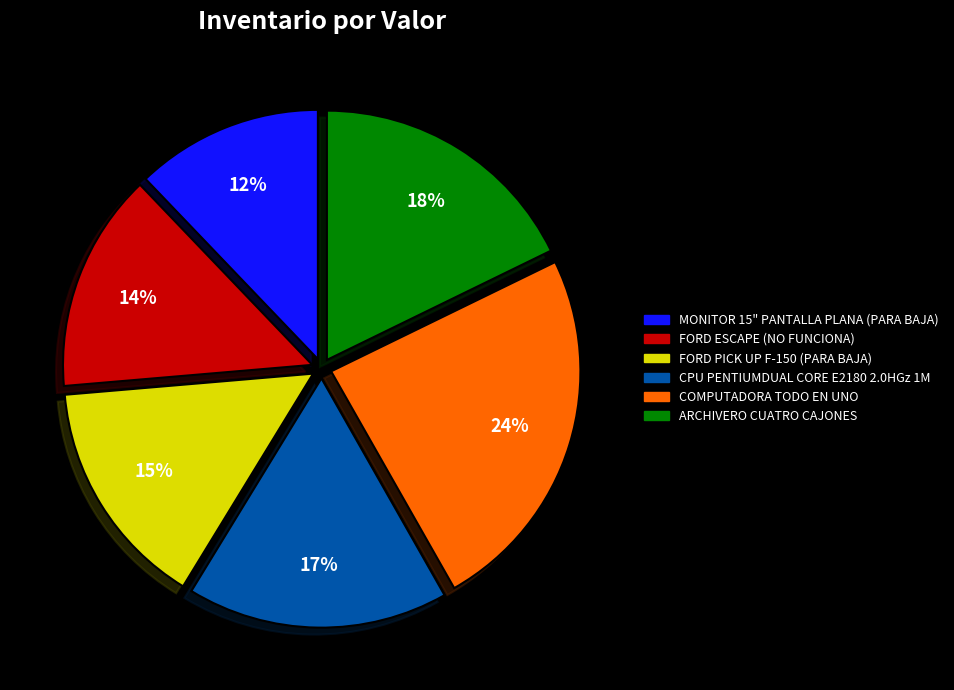

True or false: MONITOR 15" PANTALLA PLANA (PARA BAJA) accounts for 12% of the total.

True